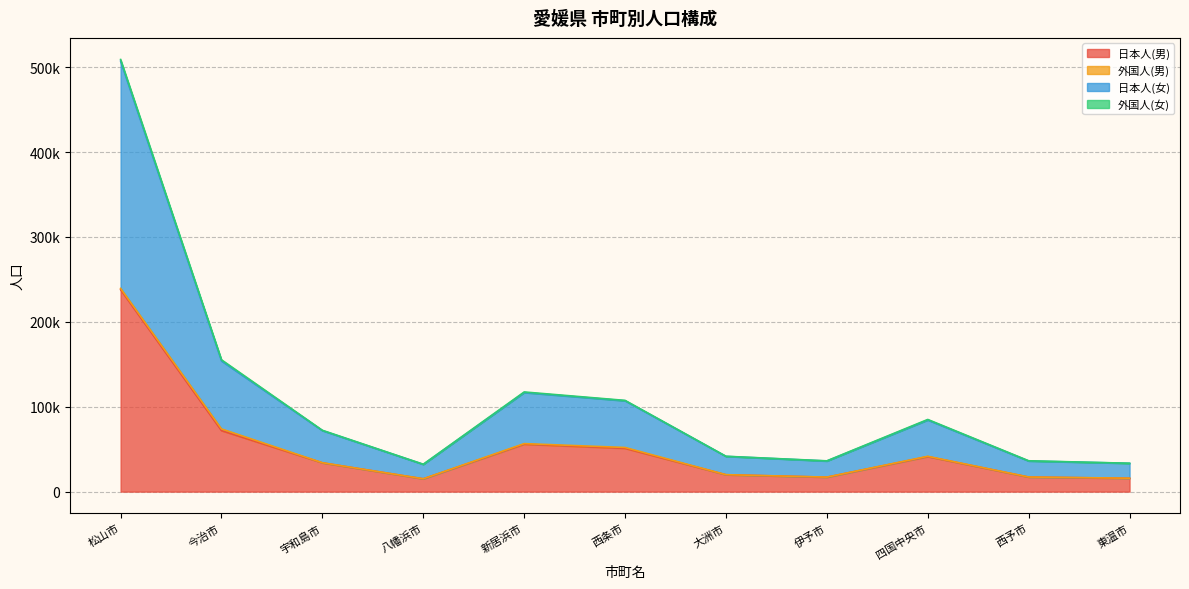

True or false: 日本人(女) and 日本人(男) cross at least once.

False